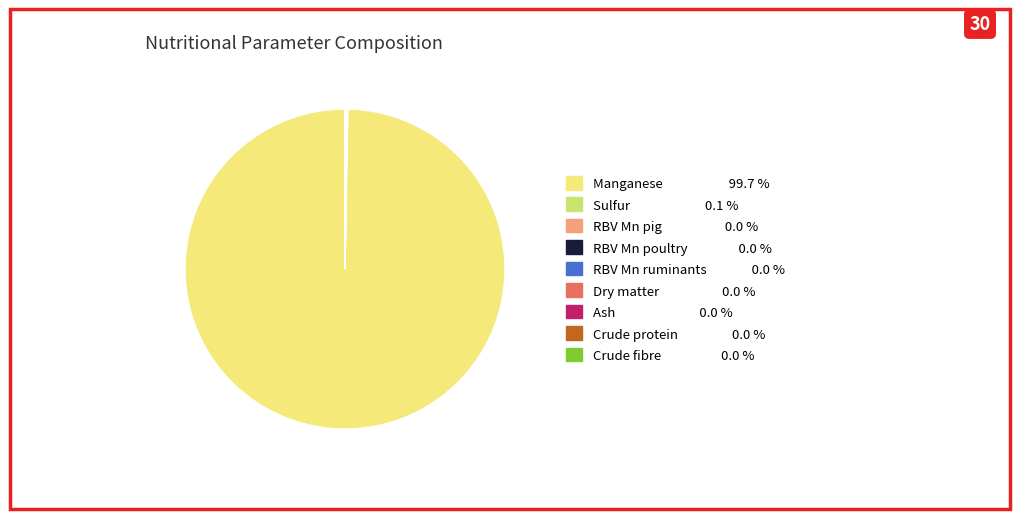

Which category accounts for the majority?

Manganese